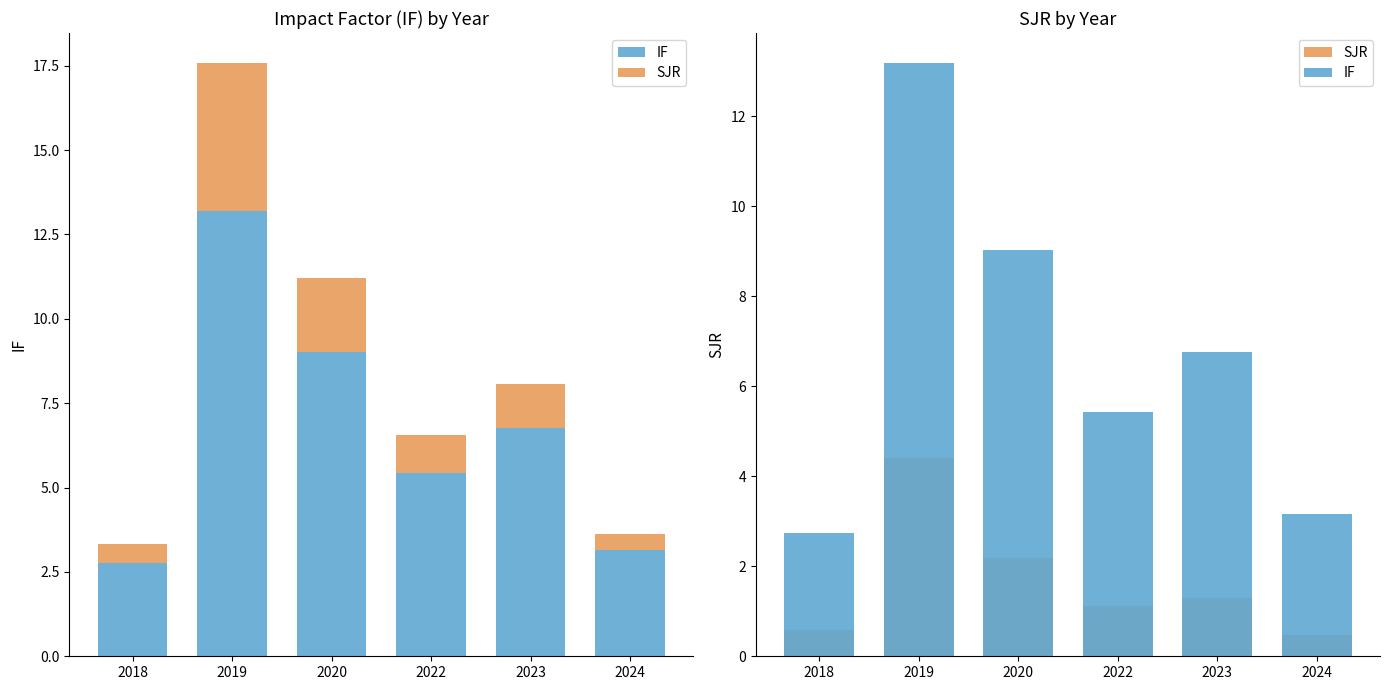

Between 2019 and 2020, which series saw the biggest shift?

IF